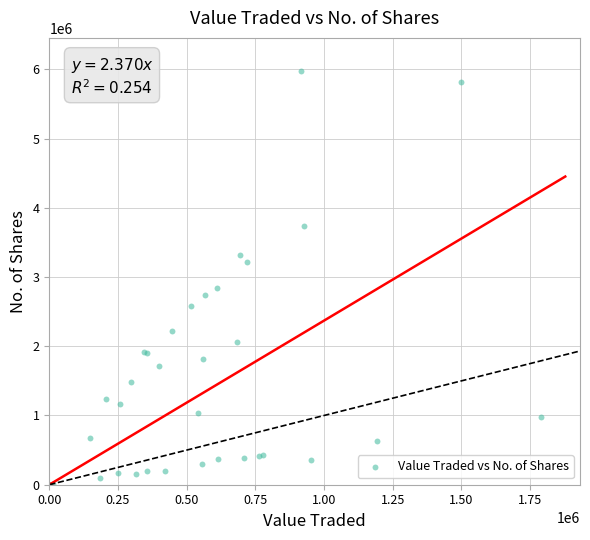

What Y value in the scatter plot is closest to 2988456?

2845912